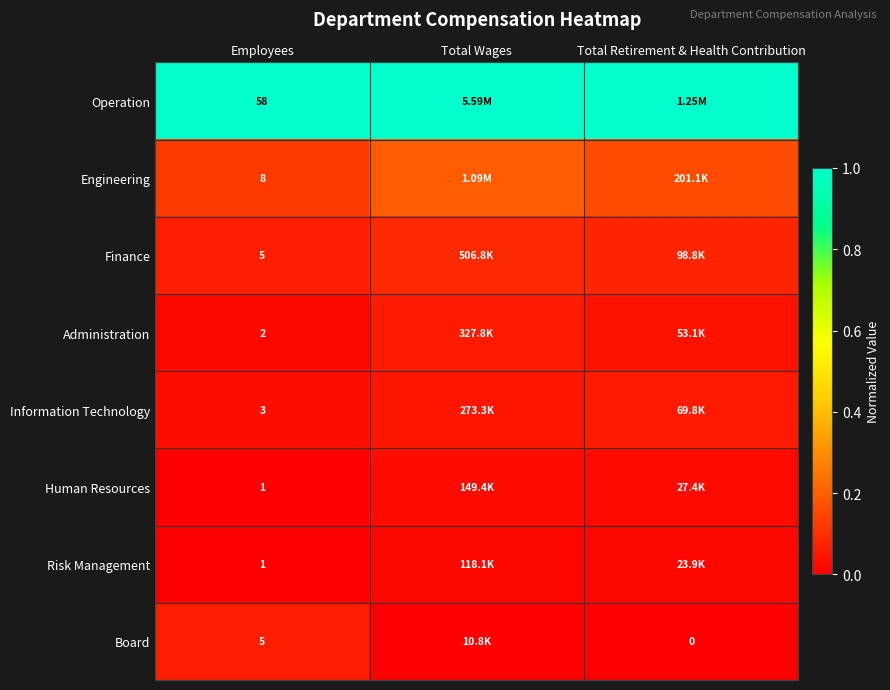

Is it true that Information Technology equals 0.0 at Total Retirement & Health Contribution?

False